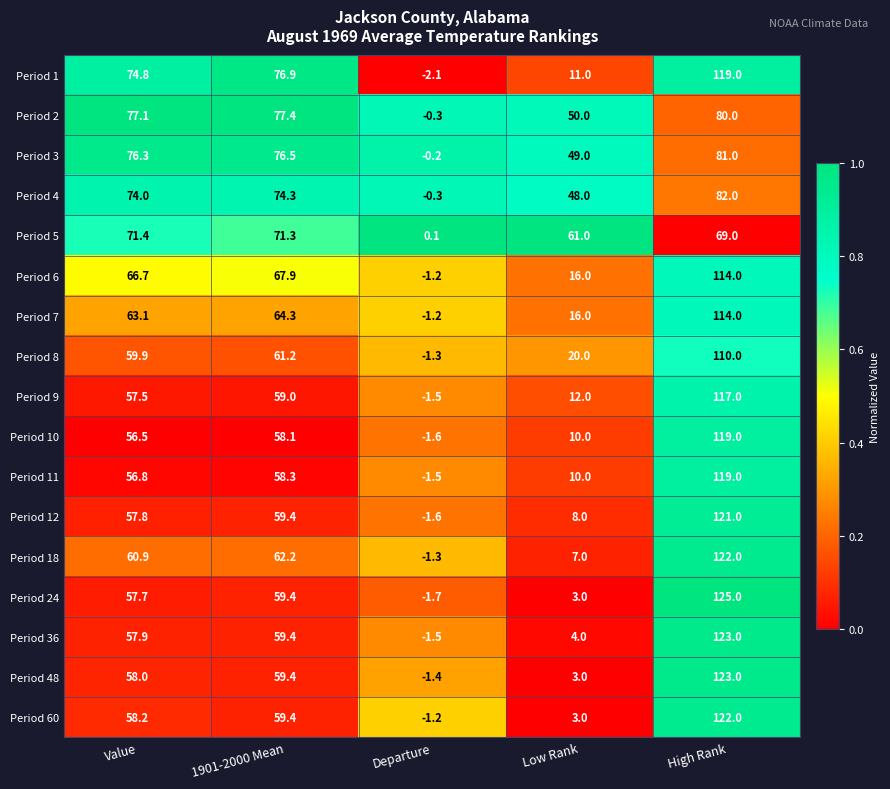

Where does the Period 18 series first go above 60?

Value